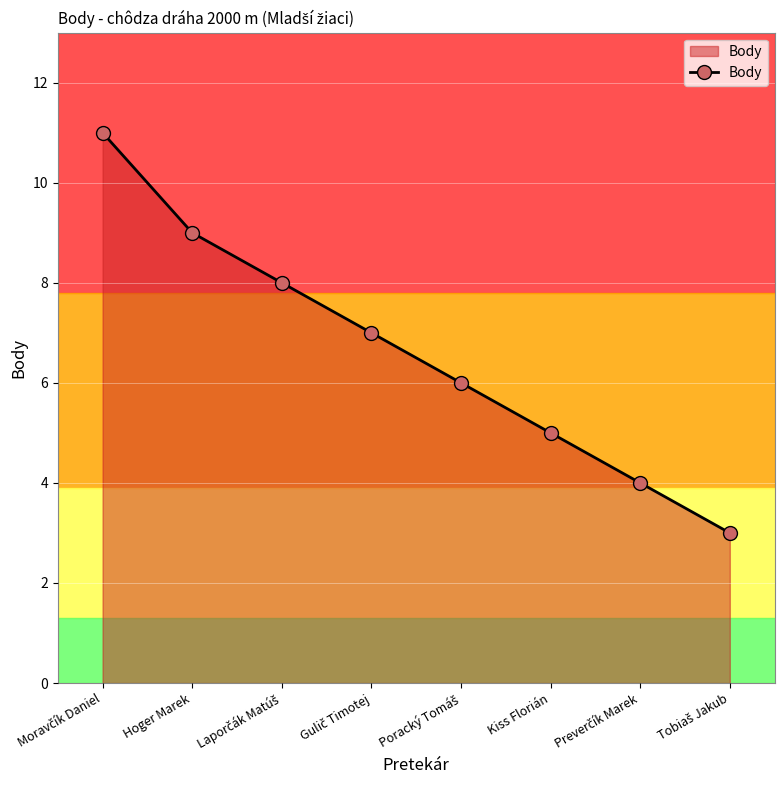

True or false: the data has more than 0 interior local peaks.

False